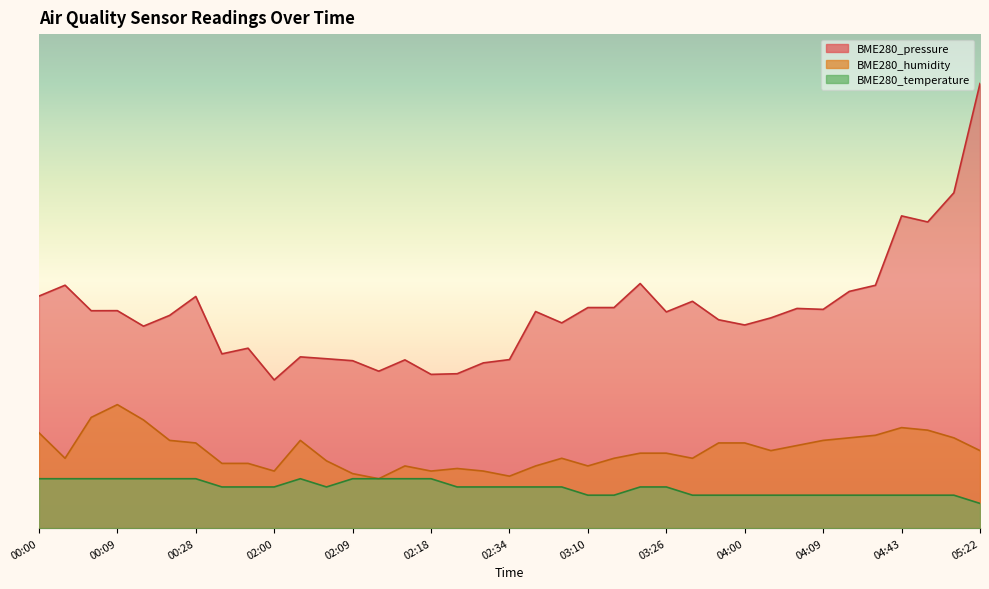

How many series are shown in this chart?

3